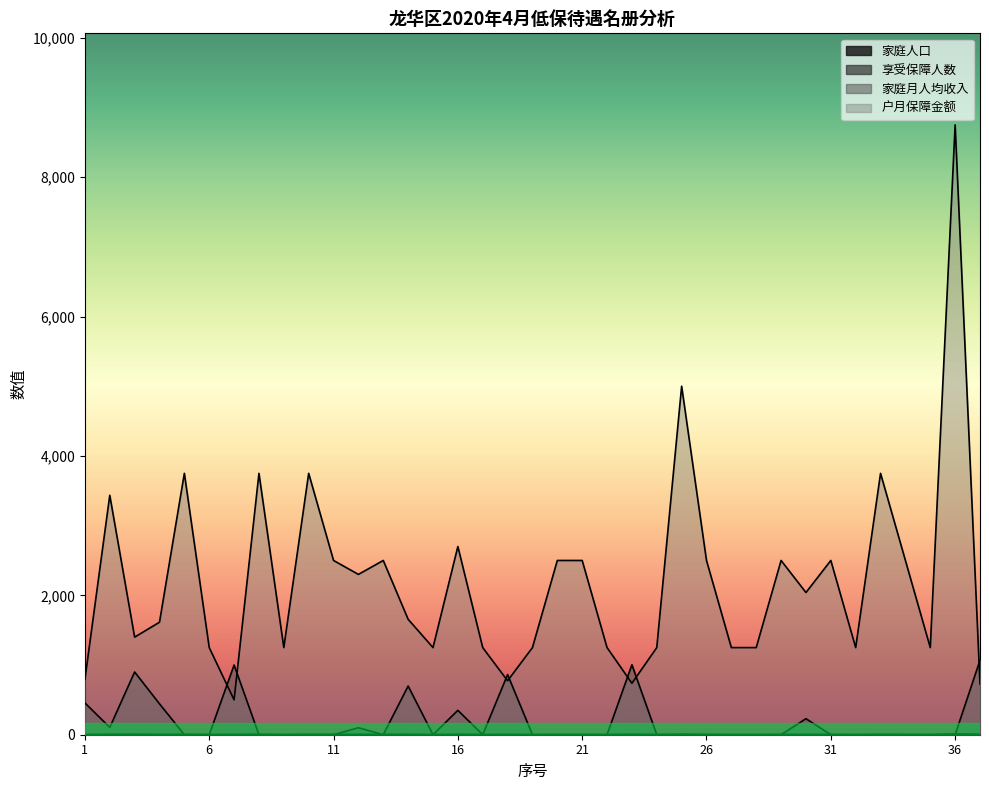

Reading left to right, extract all data points from this chart.

家庭人口: 1=1	2=4	3=4	4=2	5=3	6=1	7=2	8=4	9=1	10=3	11=3	12=2	13=2	14=3	15=1	16=3	17=1	18=2	19=1	20=2	21=2	22=1	23=5	24=1	25=4	26=2	27=1	28=1	29=2	30=2	31=2	32=1	33=3	34=2	35=1	36=7	37=4
享受保障人数: 1=1	2=3	3=4	4=2	5=3	6=1	7=2	8=3	9=1	10=3	11=2	12=2	13=2	14=3	15=1	16=3	17=1	18=2	19=1	20=2	21=2	22=1	23=3	24=1	25=4	26=2	27=1	28=1	29=2	30=2	31=2	32=1	33=3	34=2	35=1	36=7	37=4
家庭月人均收入: 1=456	2=105	3=900	4=443	5=0	6=0	7=1000	8=0	9=0	10=0	11=0	12=100	13=0	14=698	15=0	16=350	17=0	18=863	19=0	20=0	21=0	22=0	23=1004	24=0	25=0	26=0	27=0	28=0	29=0	30=230	31=0	32=0	33=0	34=0	35=0	36=0	37=1068
户月保障金额: 1=794	2=3435	3=1400	4=1614	5=3750	6=1250	7=500	8=3750	9=1250	10=3750	11=2500	12=2300	13=2500	14=1656	15=1250	16=2700	17=1250	18=774	19=1250	20=2500	21=2500	22=1250	23=738	24=1250	25=5000	26=2500	27=1250	28=1250	29=2500	30=2040	31=2500	32=1250	33=3750	34=2500	35=1250	36=8750	37=728